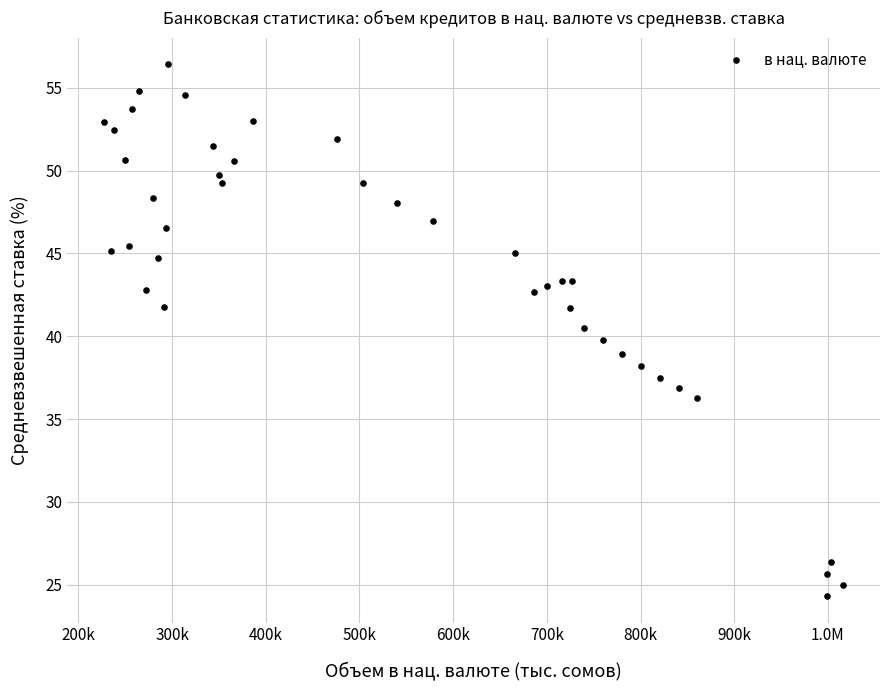

What is the range of Y values (max minus min)?

32.1